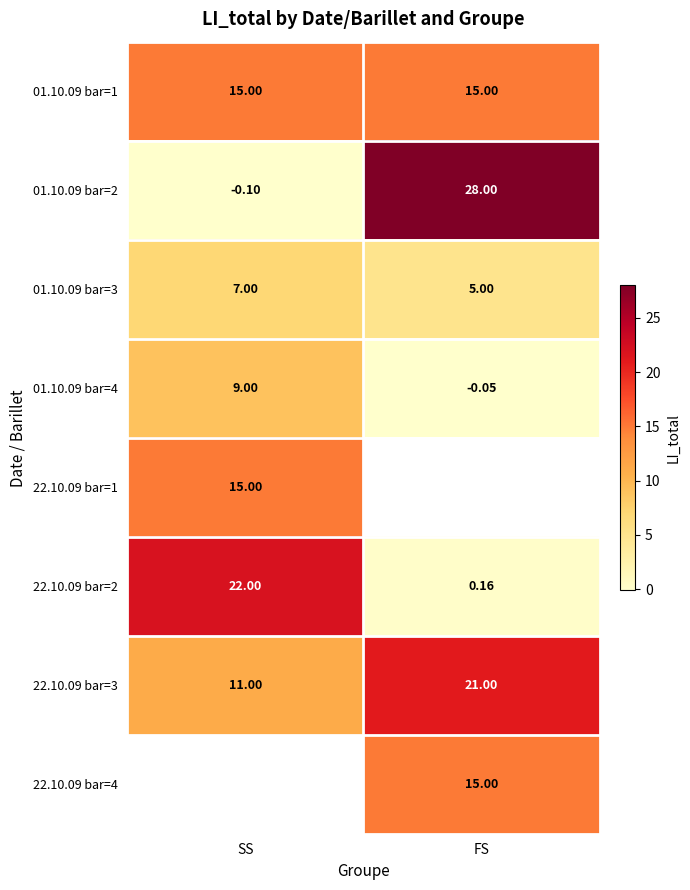

Between FS and SS, which is larger?

FS